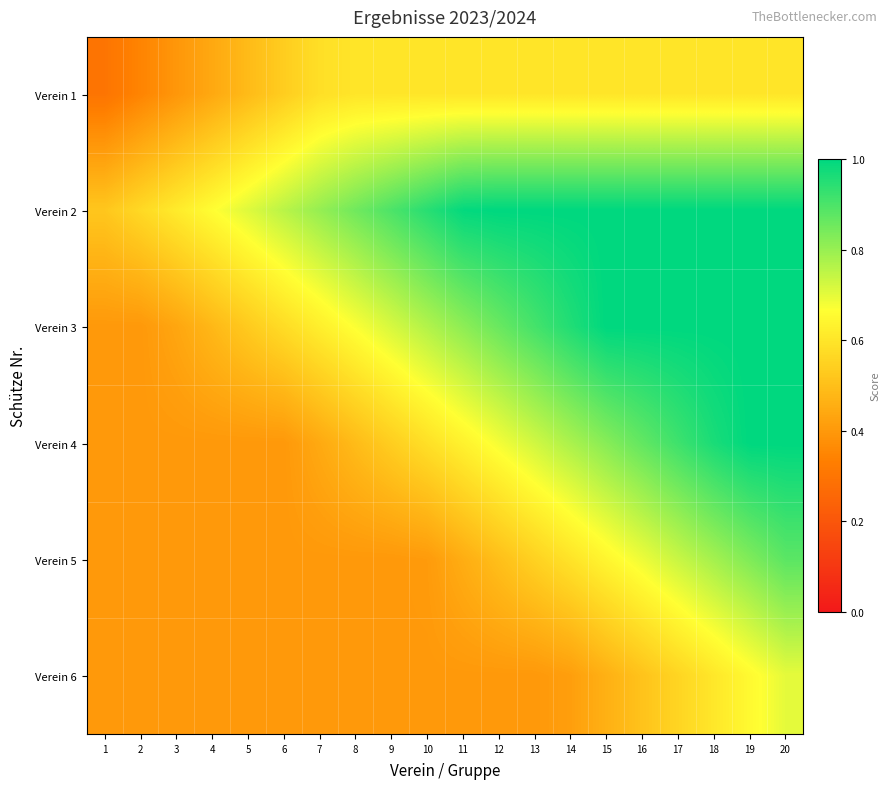

At how many categories does at least one series exceed 0?

20